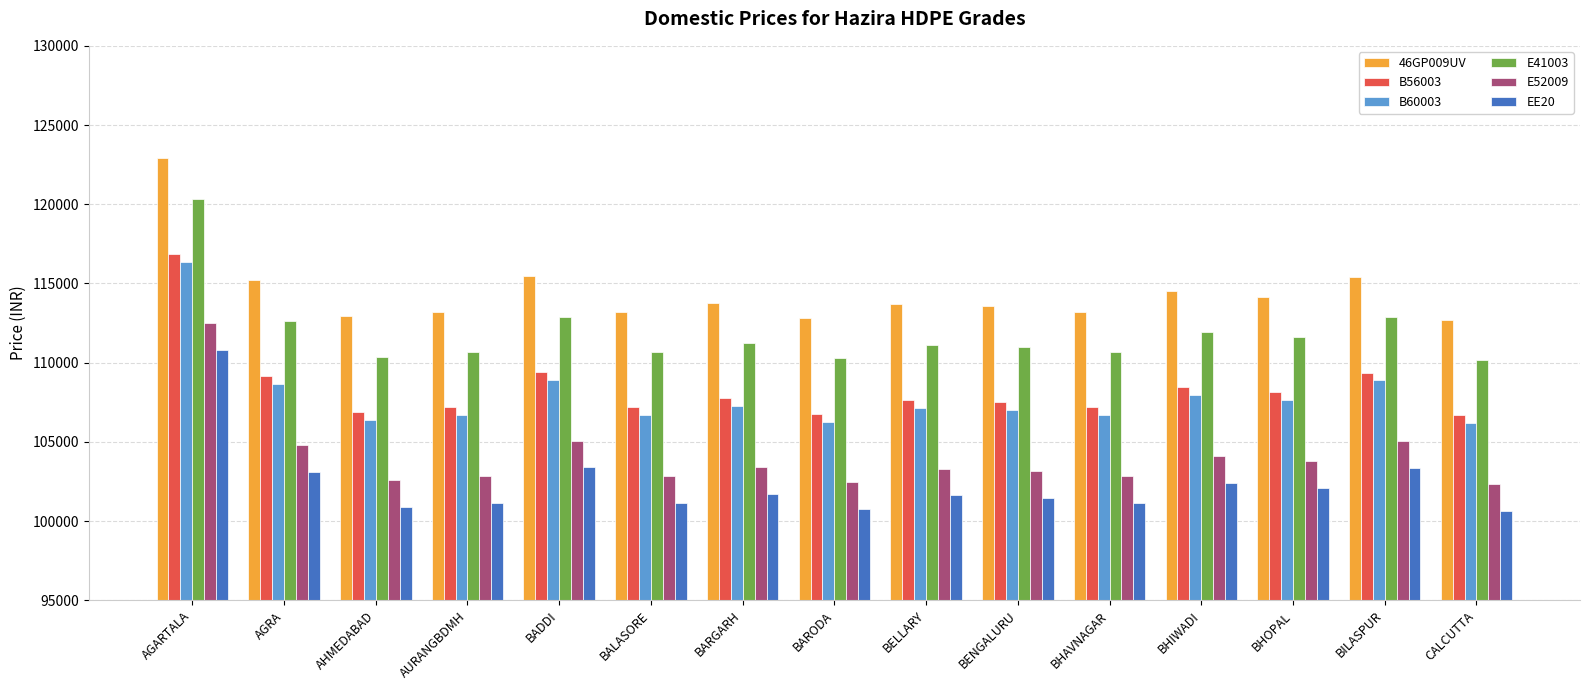

What is the difference between the maximum and minimum values in the B60003 series?

10202